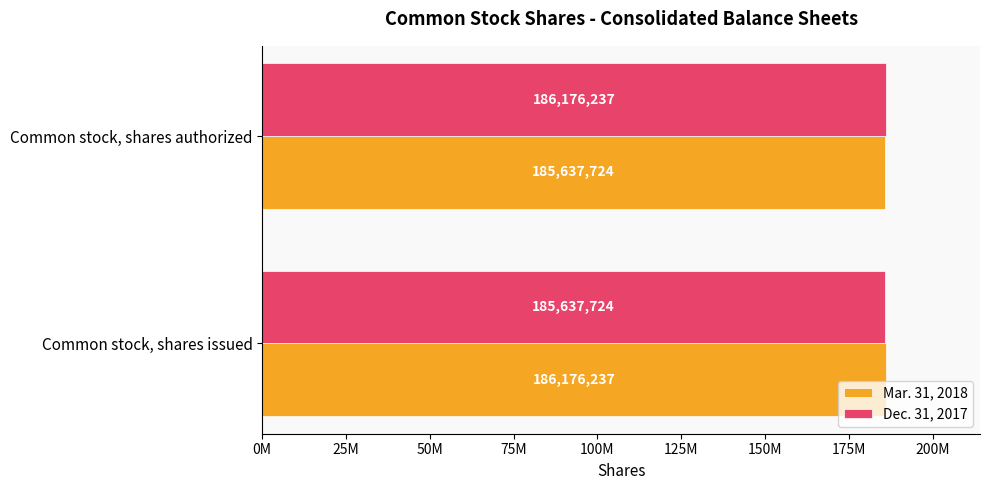

What are all the series names shown in the legend?

Mar. 31, 2018, Dec. 31, 2017